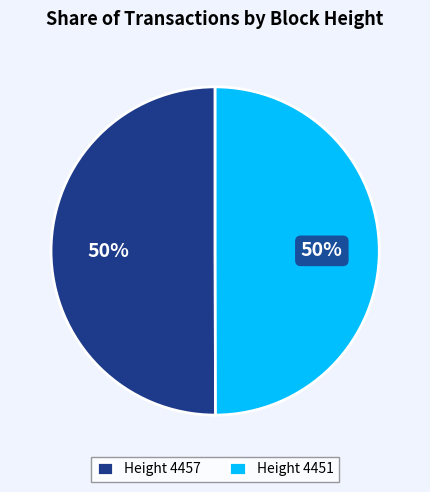

How many slices are in this pie chart?

2